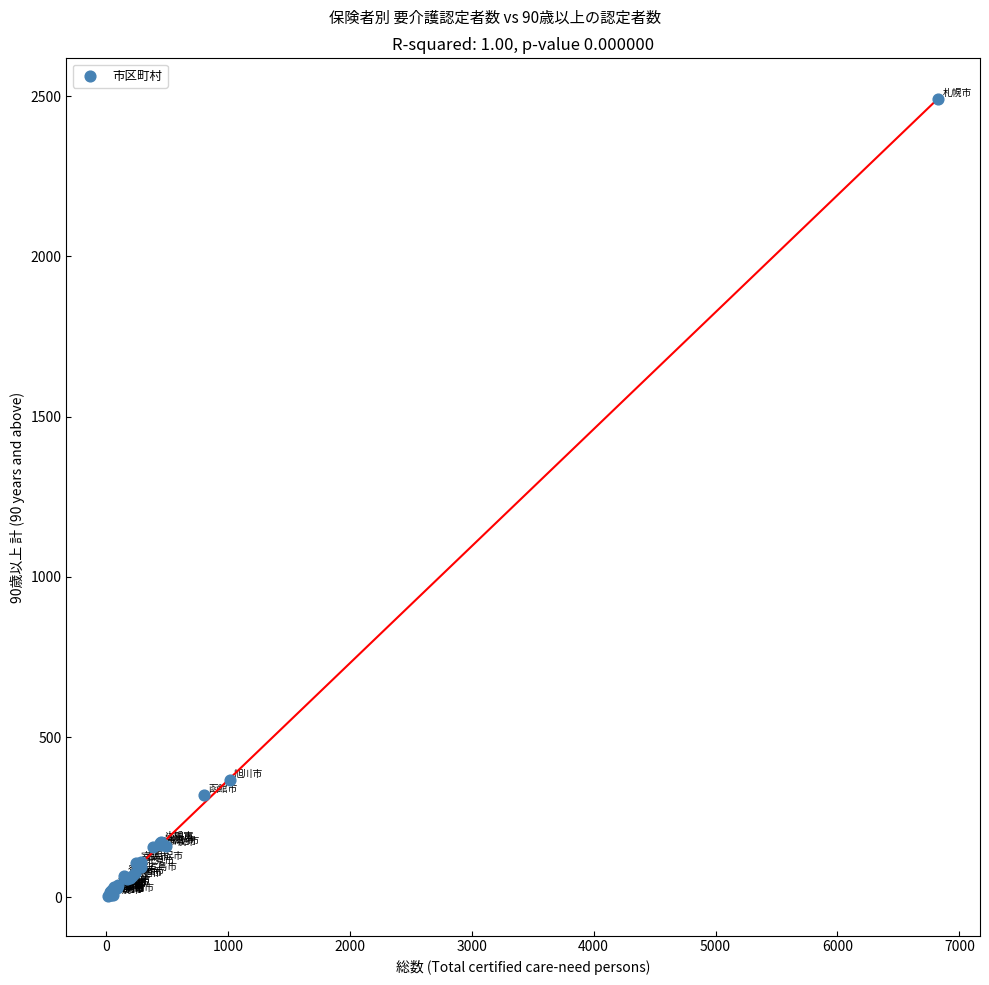

What Y value in the scatter plot is closest to 1248?

367